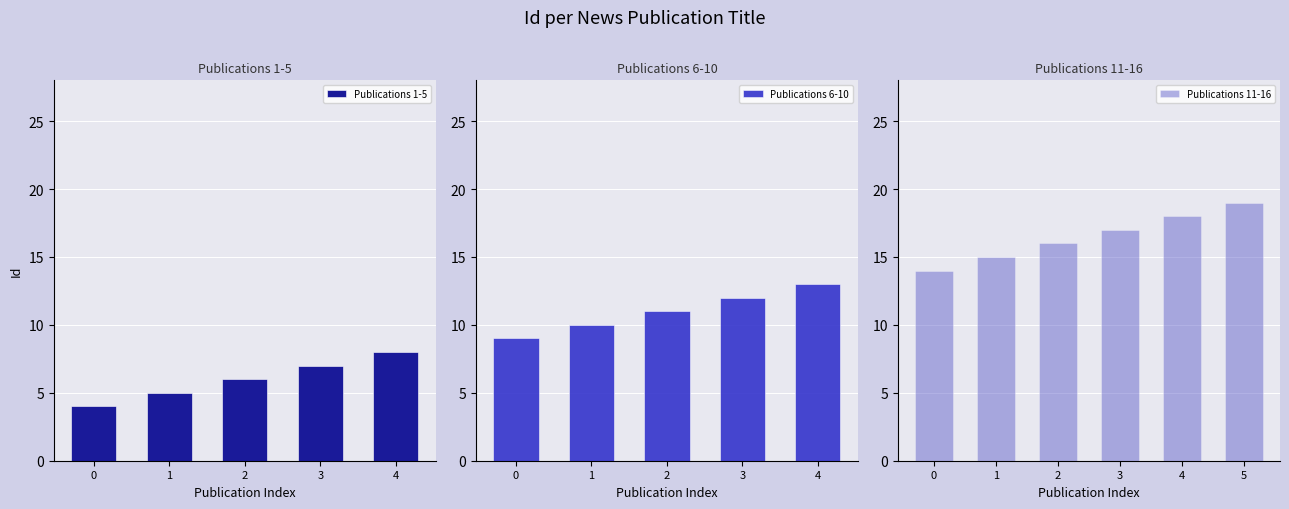

What value does the Publications 1-5 series have at 0?

4